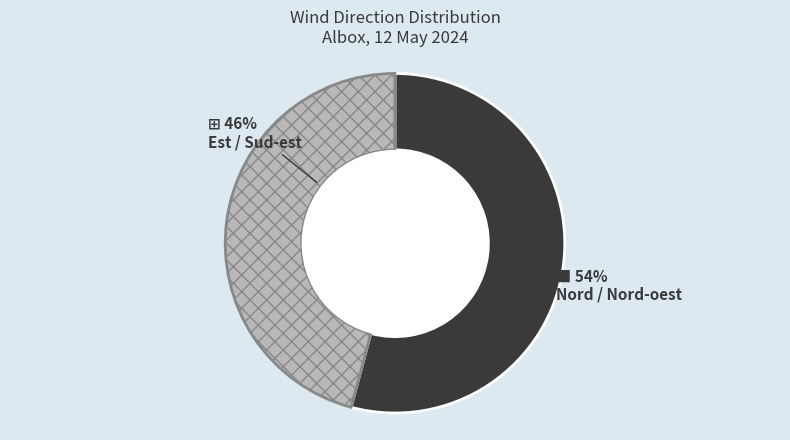

To the nearest percent, what is the average slice percentage?

50%